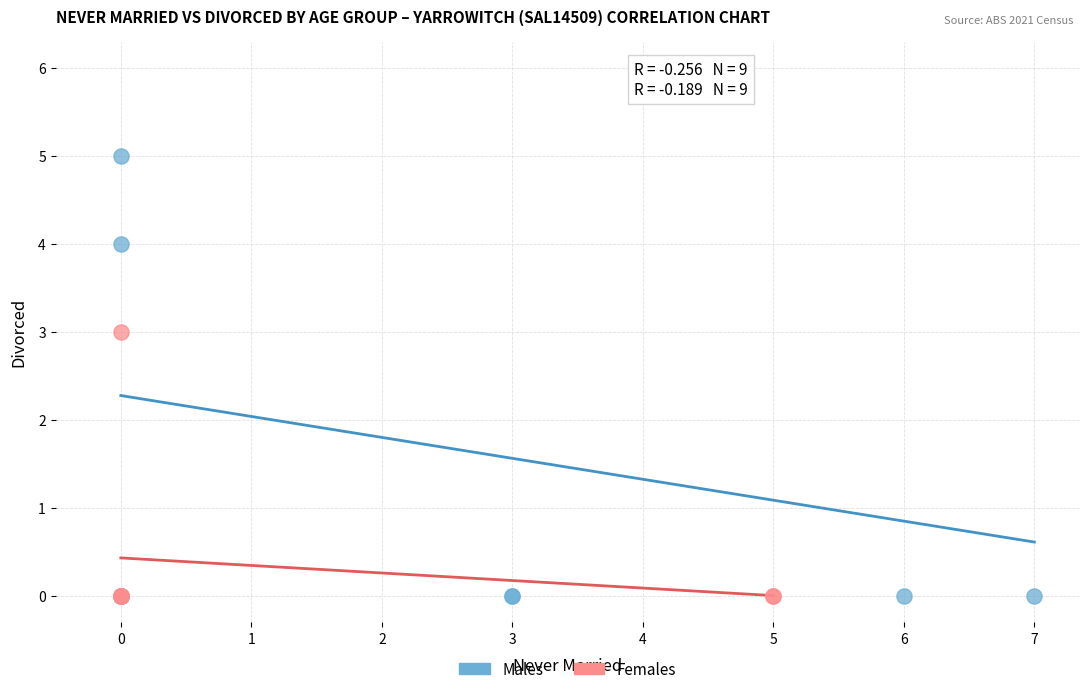

Which series has the widest spread of Y values?

Males